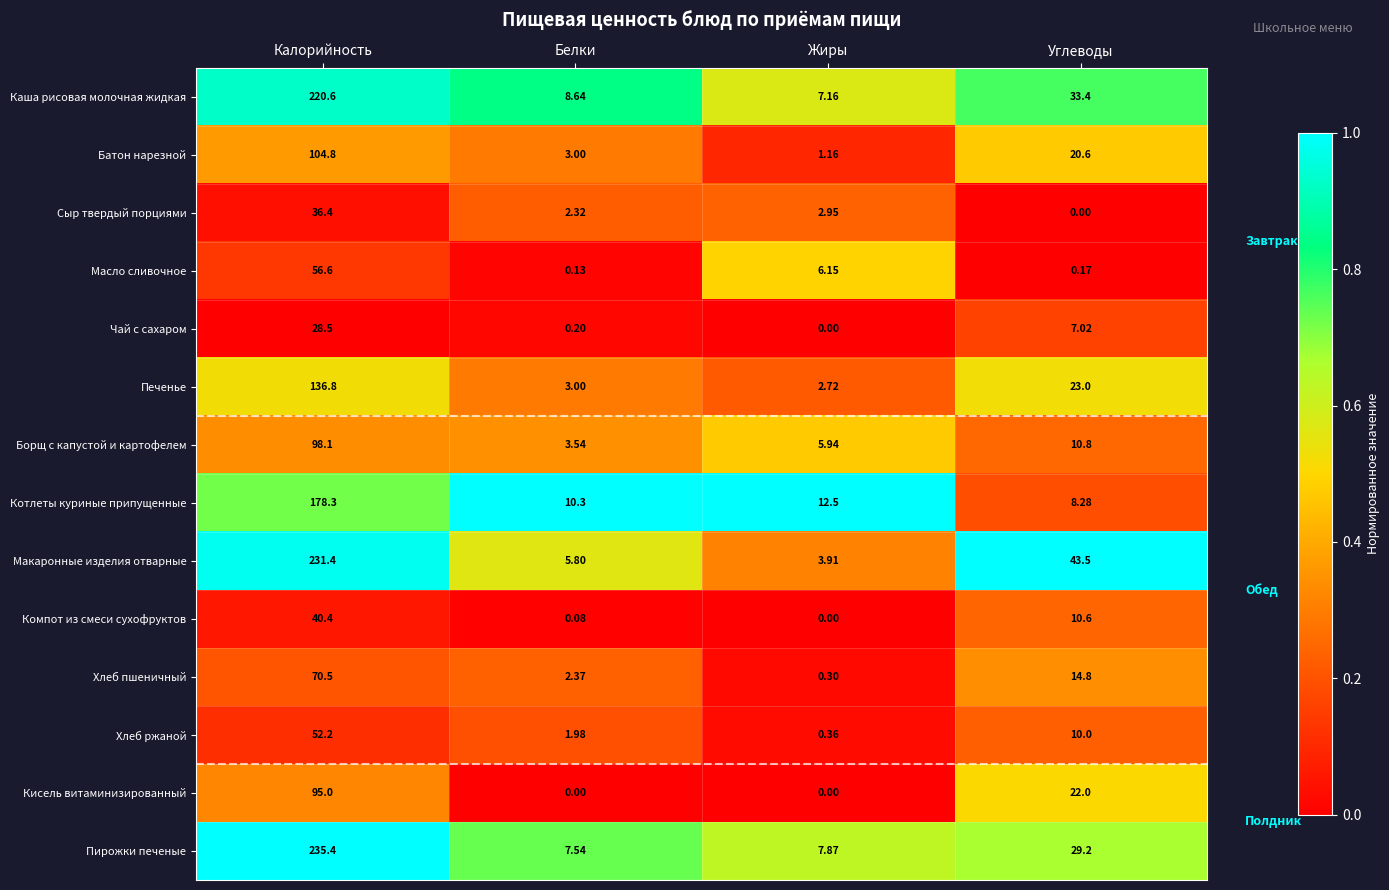

Which series has the largest total across all categories?

Макаронные изделия отварные